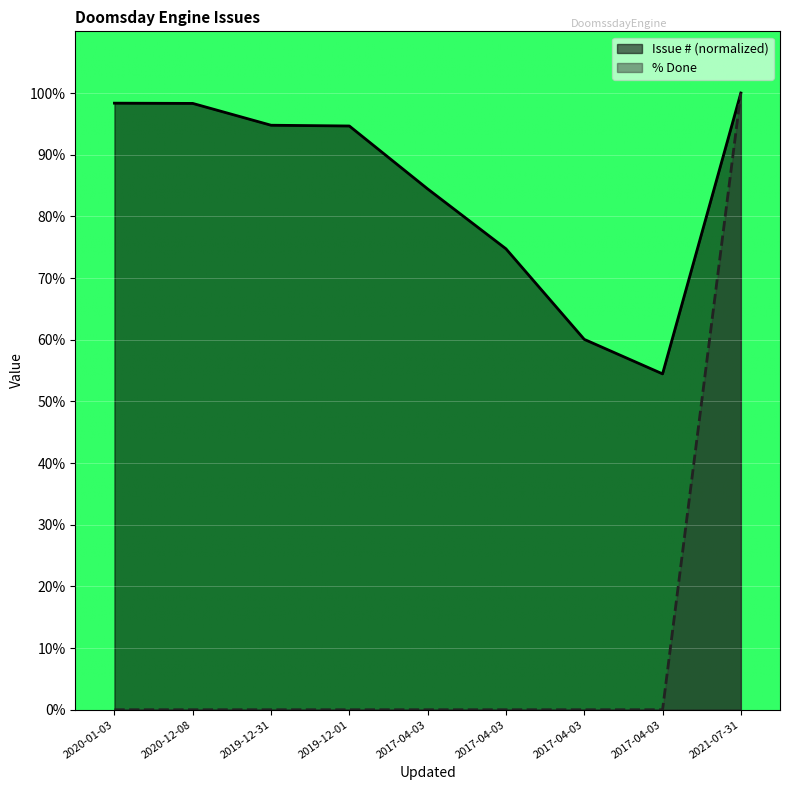

Is the value of % Done at 2017-04-03 greater than the value of Issue # at 2020-01-03?

No